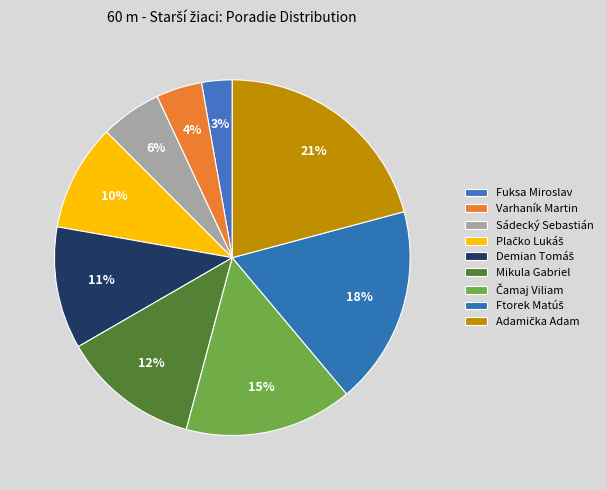

How many slices are in this pie chart?

9